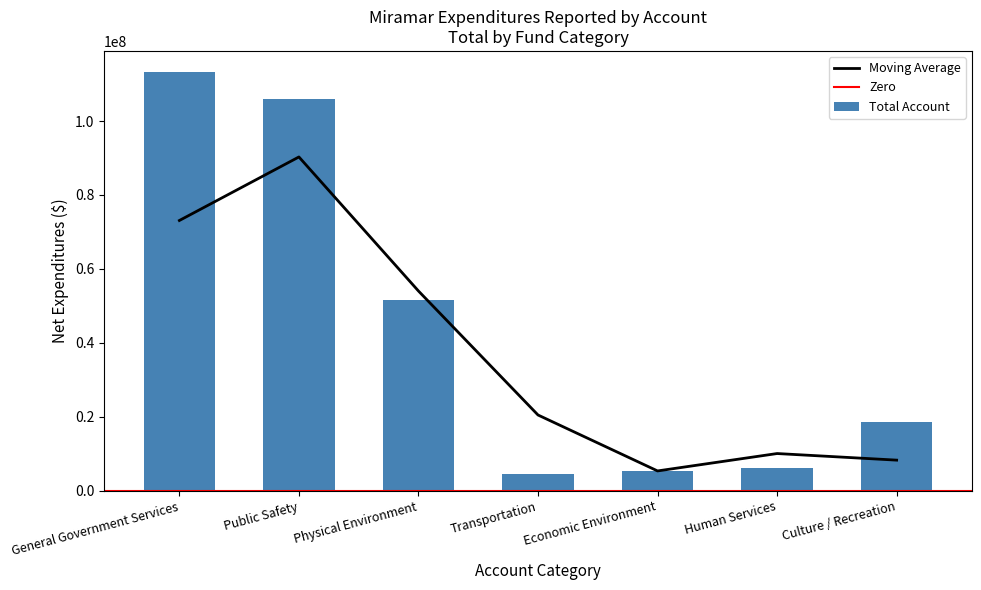

What is the label of the 3rd bar from the right?

Economic Environment